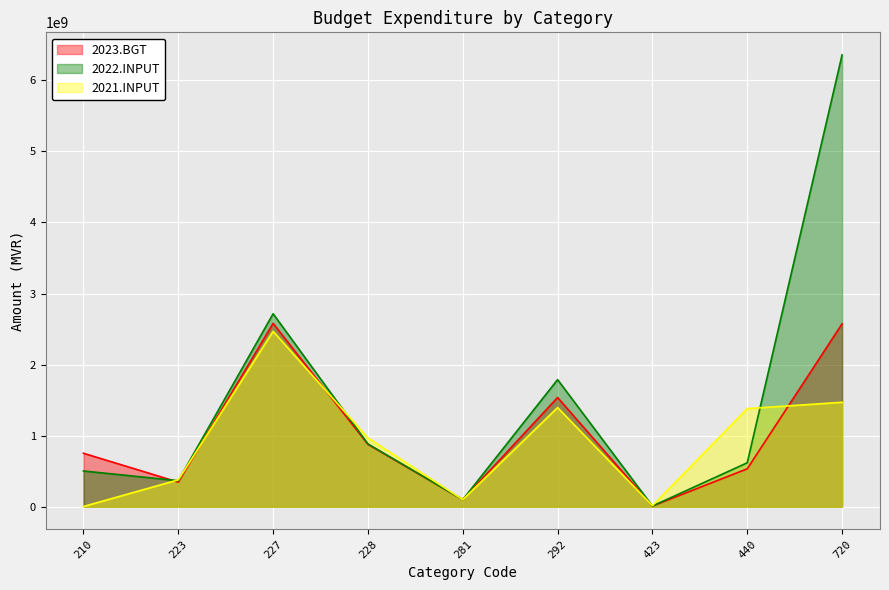

What is the average value of the 2021.INPUT series?

908918962